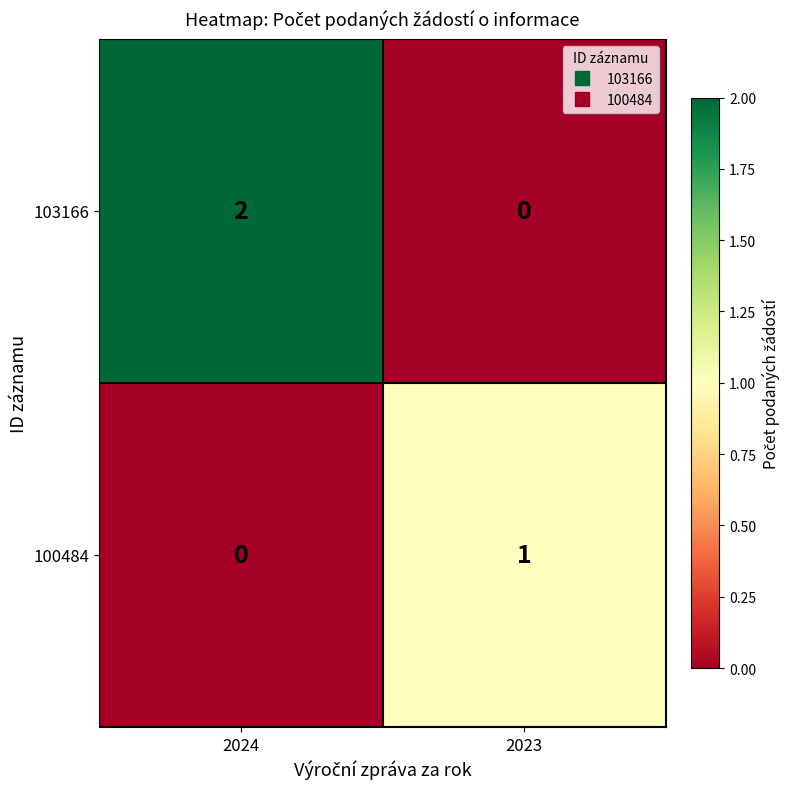

Which series has the largest range (max minus min)?

103166